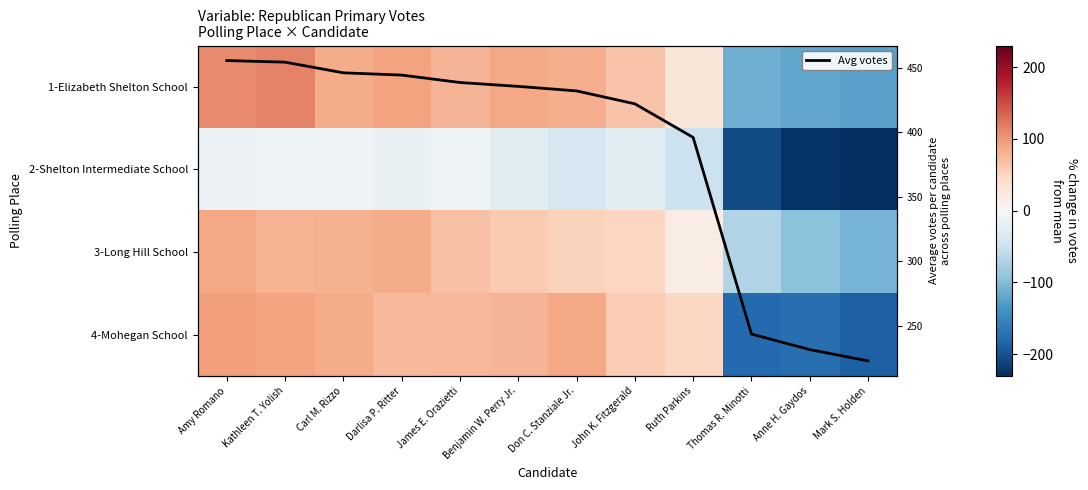

Rank the series at Thomas R. Minotti from lowest to highest value.

2-Shelton Intermediate School, 4-Mohegan School, 1-Elizabeth Shelton School, 3-Long Hill School, Avg votes